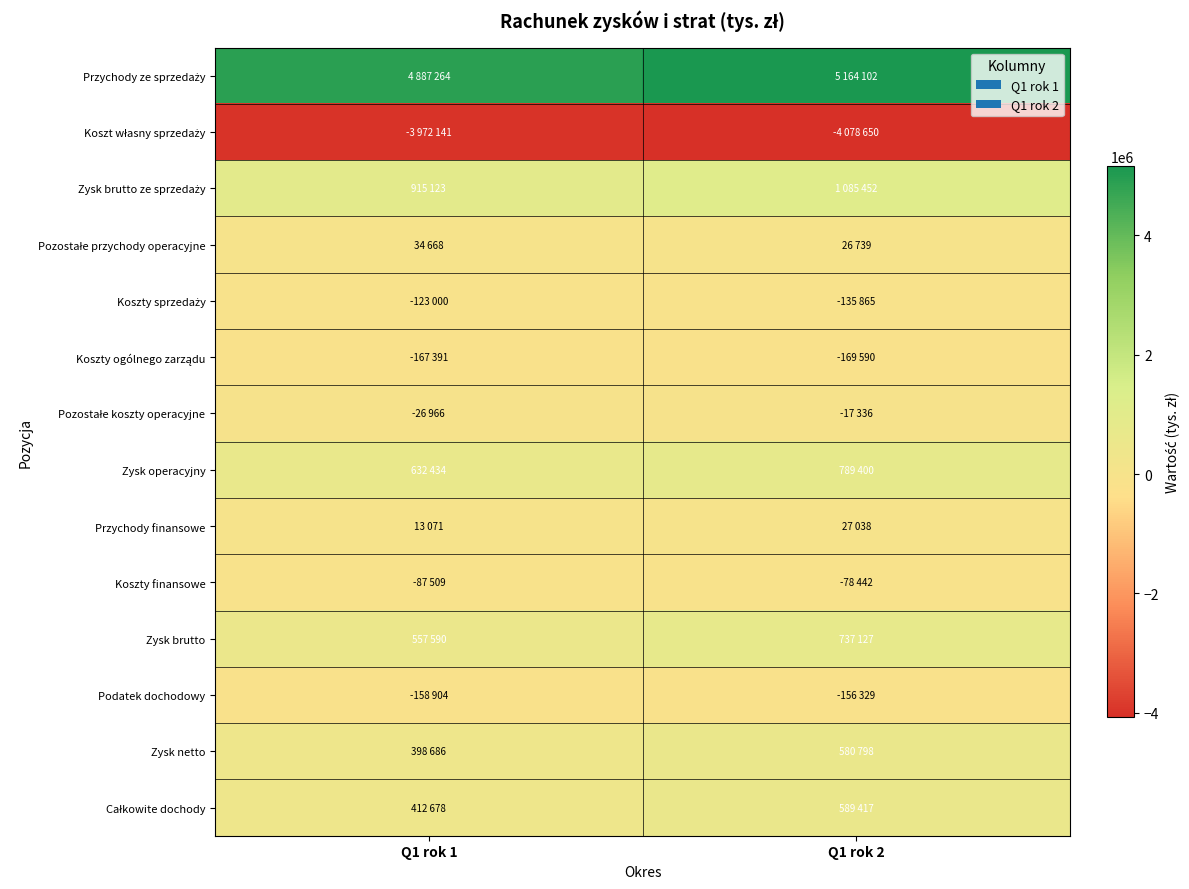

Between Q1 rok 1 and Q1 rok 2, which is larger?

Q1 rok 2